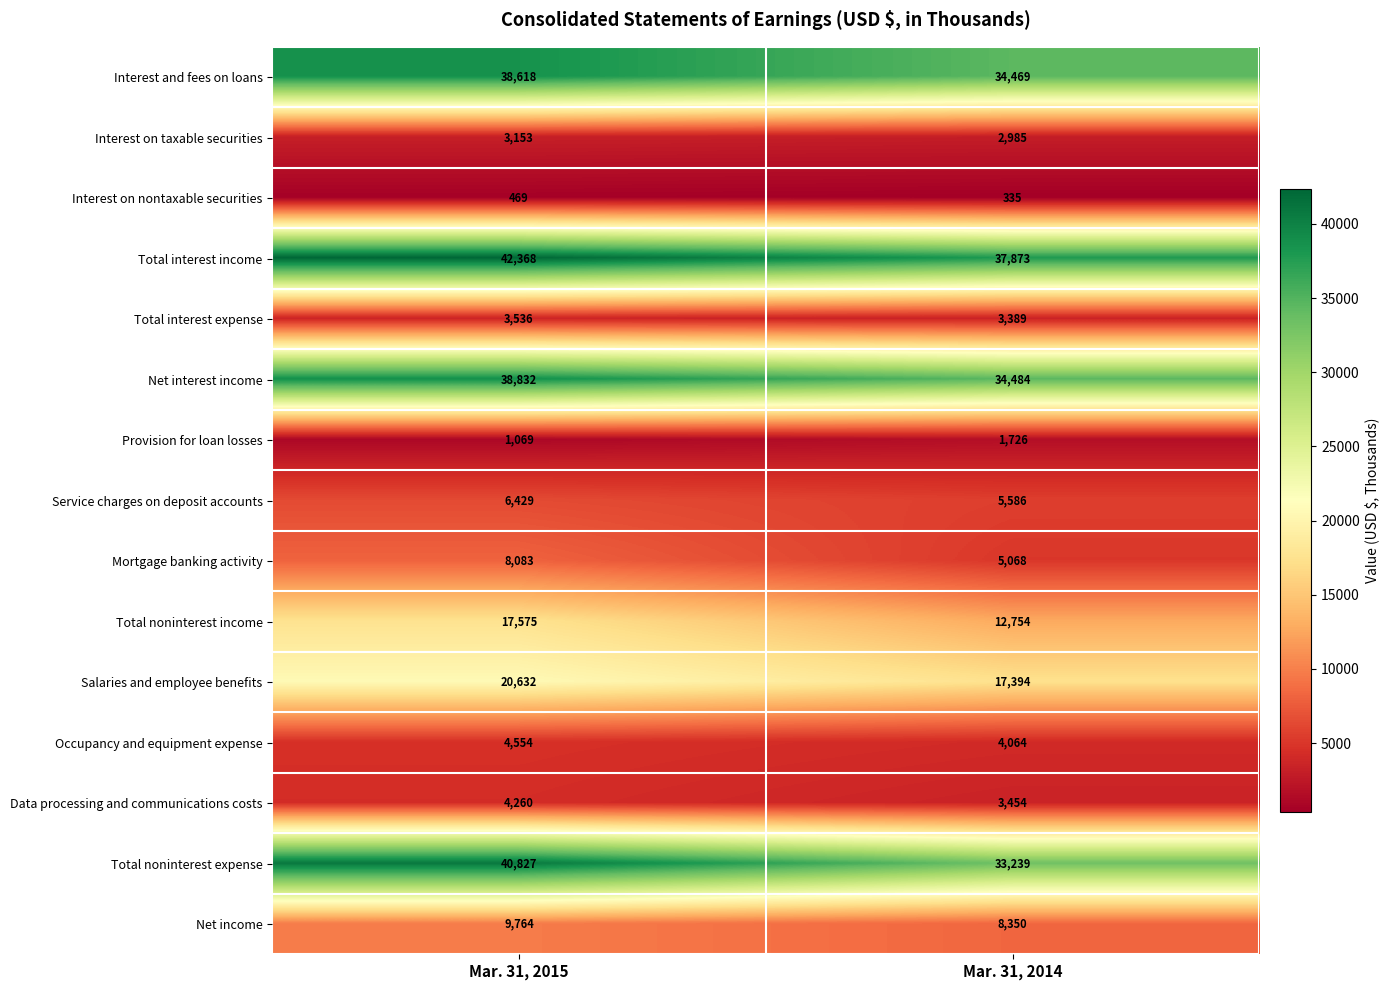

What is the total value across all series at Mar. 31, 2015?

240169